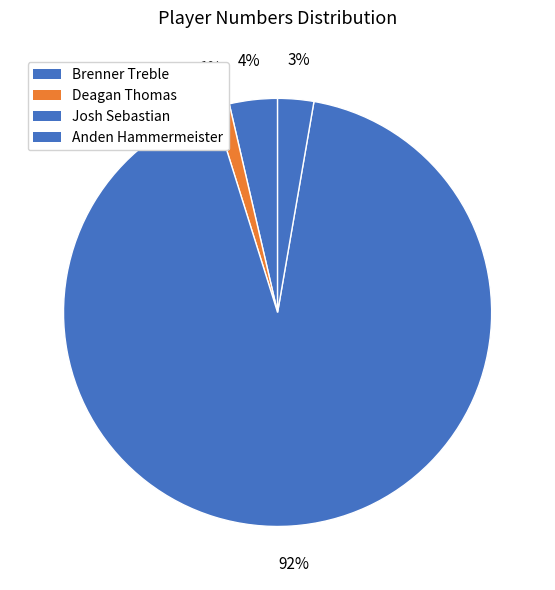

Which category accounts for the majority?

Josh Sebastian